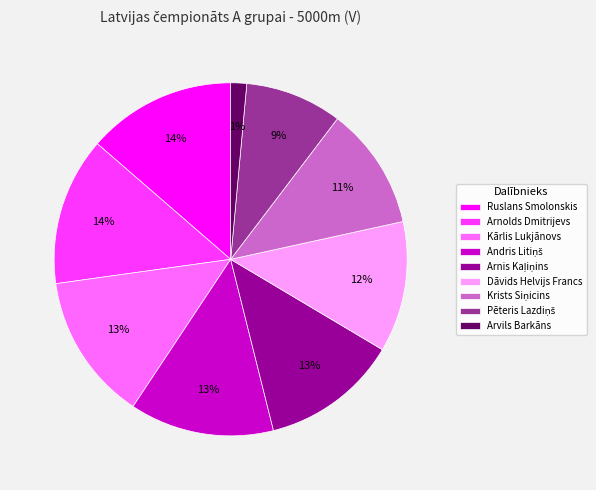

What is the smallest slice in the pie chart?

Arvils Barkāns